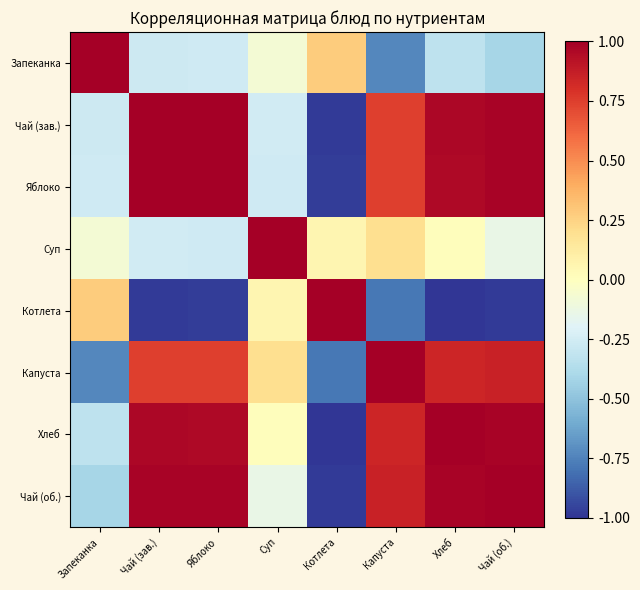

Reading left to right, extract all data points from this chart.

Запеканка: Запеканка=1.0	Чай (зав.)=-0.3	Яблоко=-0.3	Суп=-0.1	Котлета=0.3	Капуста=-0.7	Хлеб=-0.3	Чай (об.)=-0.4
Чай (зав.): Запеканка=-0.3	Чай (зав.)=1.0	Яблоко=1.0	Суп=-0.3	Котлета=-1.0	Капуста=0.7	Хлеб=1.0	Чай (об.)=1.0
Яблоко: Запеканка=-0.3	Чай (зав.)=1.0	Яблоко=1.0	Суп=-0.3	Котлета=-1.0	Капуста=0.7	Хлеб=1.0	Чай (об.)=1.0
Суп: Запеканка=-0.1	Чай (зав.)=-0.3	Яблоко=-0.3	Суп=1.0	Котлета=0.1	Капуста=0.2	Хлеб=0.0	Чай (об.)=-0.1
Котлета: Запеканка=0.3	Чай (зав.)=-1.0	Яблоко=-1.0	Суп=0.1	Котлета=1.0	Капуста=-0.8	Хлеб=-1.0	Чай (об.)=-1.0
Капуста: Запеканка=-0.7	Чай (зав.)=0.7	Яблоко=0.7	Суп=0.2	Котлета=-0.8	Капуста=1.0	Хлеб=0.8	Чай (об.)=0.9
Хлеб: Запеканка=-0.3	Чай (зав.)=1.0	Яблоко=1.0	Суп=0.0	Котлета=-1.0	Капуста=0.8	Хлеб=1.0	Чай (об.)=1.0
Чай (об.): Запеканка=-0.4	Чай (зав.)=1.0	Яблоко=1.0	Суп=-0.1	Котлета=-1.0	Капуста=0.9	Хлеб=1.0	Чай (об.)=1.0